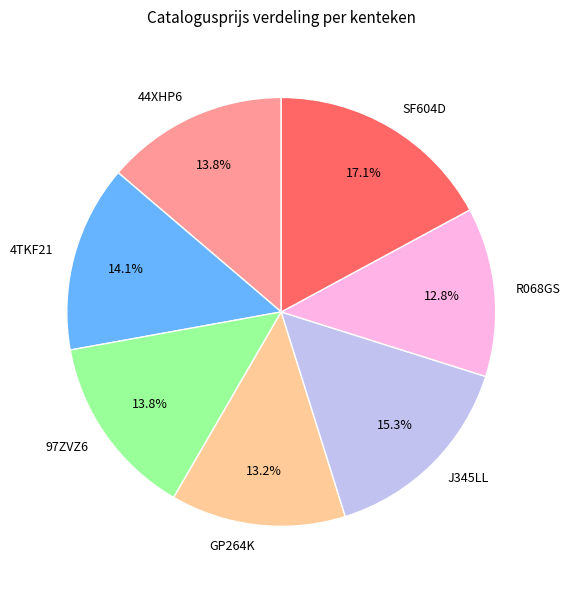

Do GP264K and J345LL together represent more than half of the pie?

No